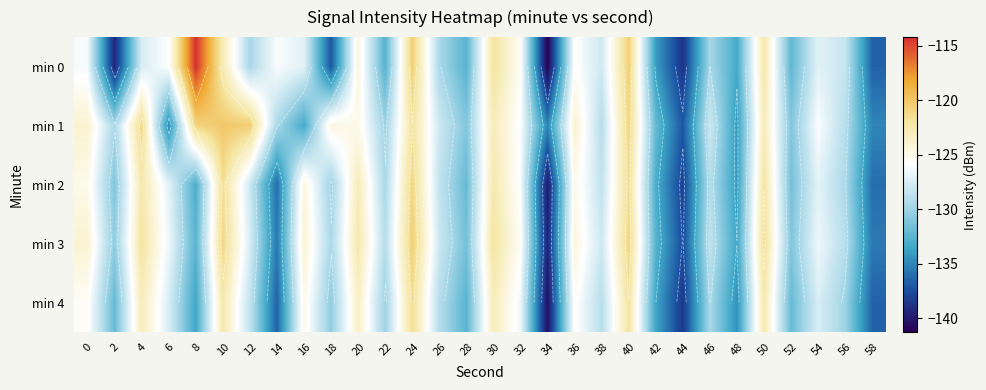

What is the sum of all min 4 values?

-3872.0